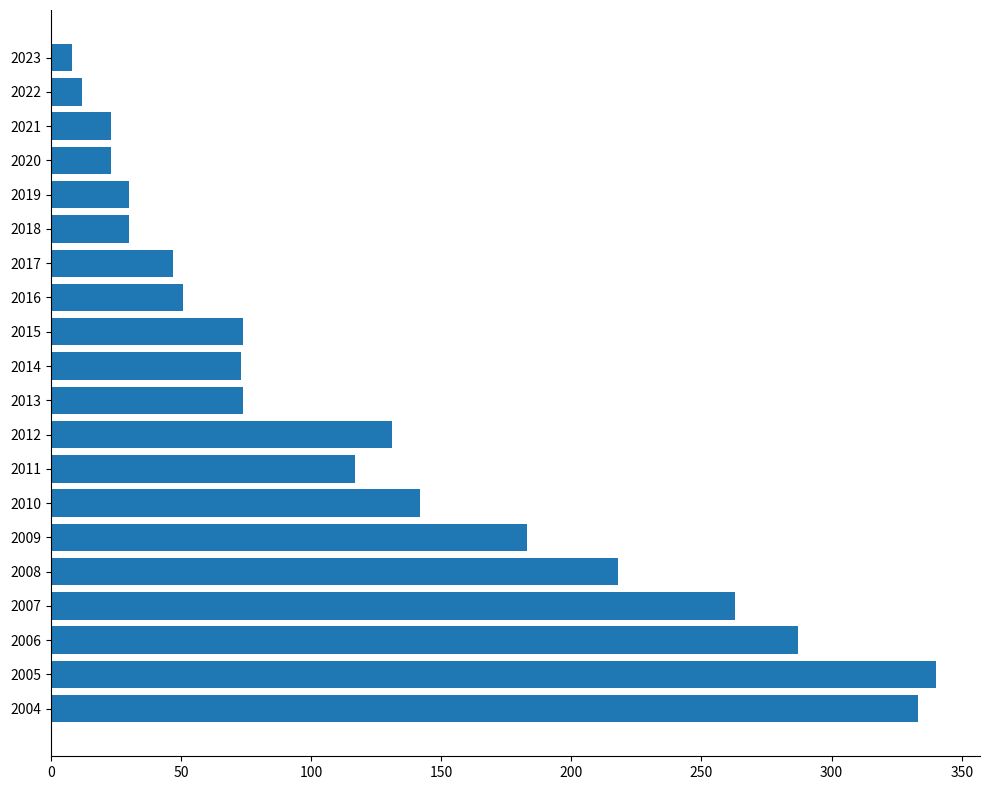

How many bars are there in total?

20